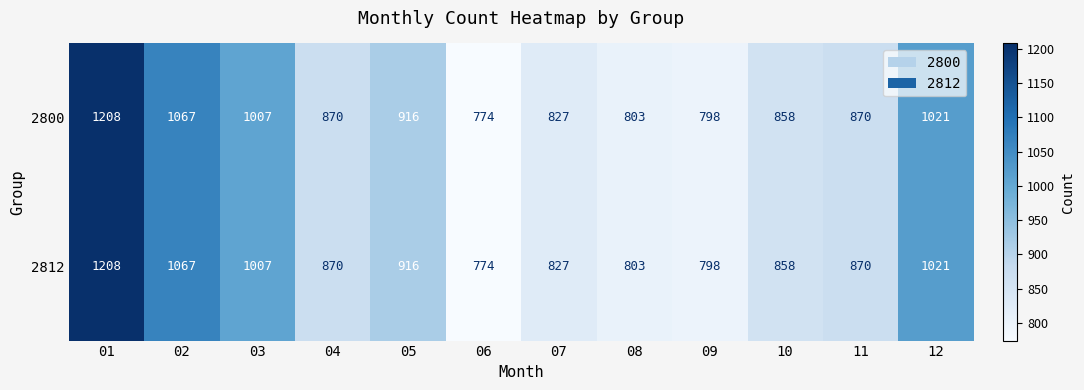

Where is 2812 nearest to the value 991?

03